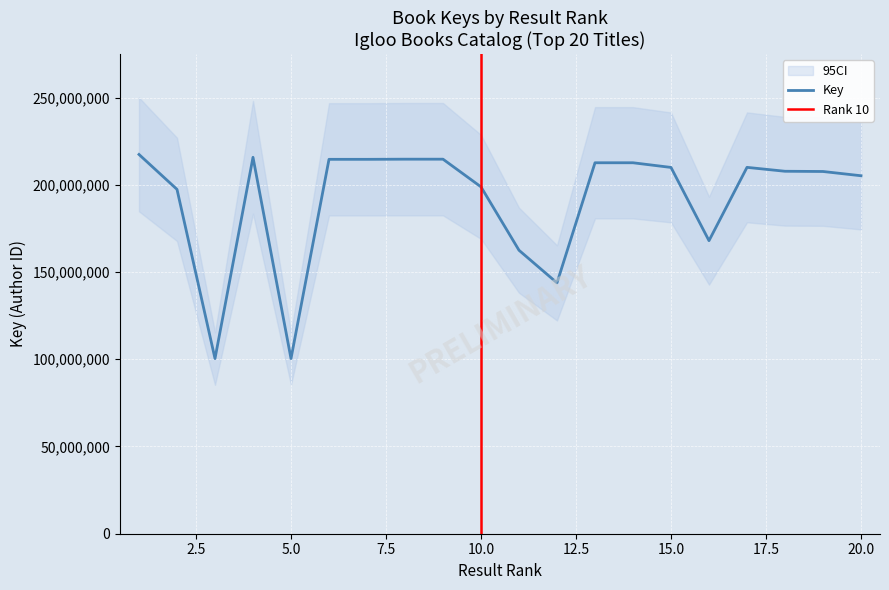

Reading right to left, transcribe all the data shown in this chart.

20=205198331	19=207633846	18=207767493	17=210004722	16=167980990	15=209961462	14=212637908	13=212637784	12=143795640	11=162488169	10=198823880	9=214691733	8=214691917	7=214608477	6=214607880	5=100402922	4=215770807	3=100403786	2=197387175	1=217397304